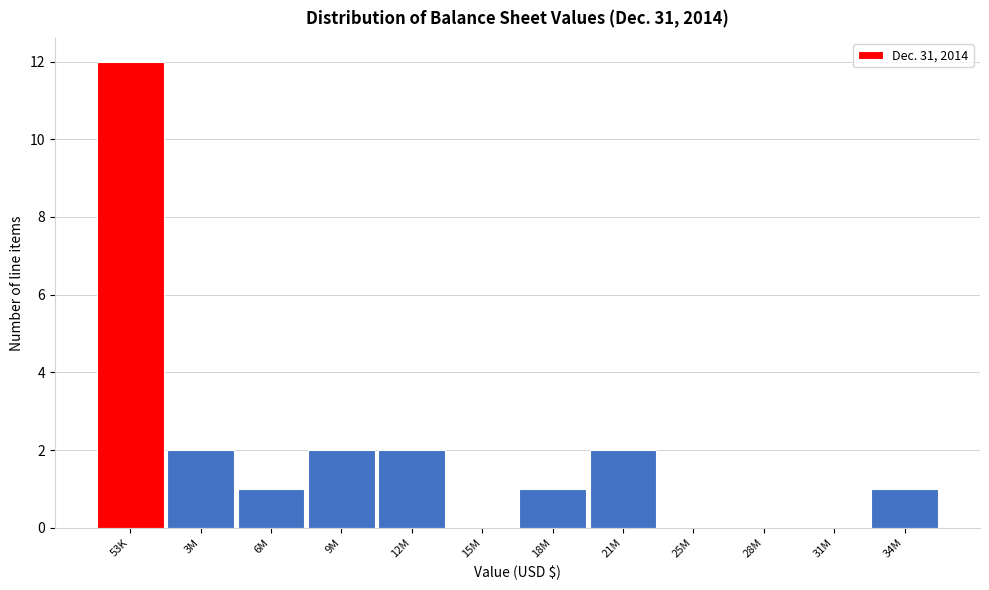

Reading left to right, extract all data points from this chart.

53K=12	3M=2	6M=1	9M=2	12M=2	15M=0	18M=1	21M=2	25M=0	28M=0	31M=0	34M=1